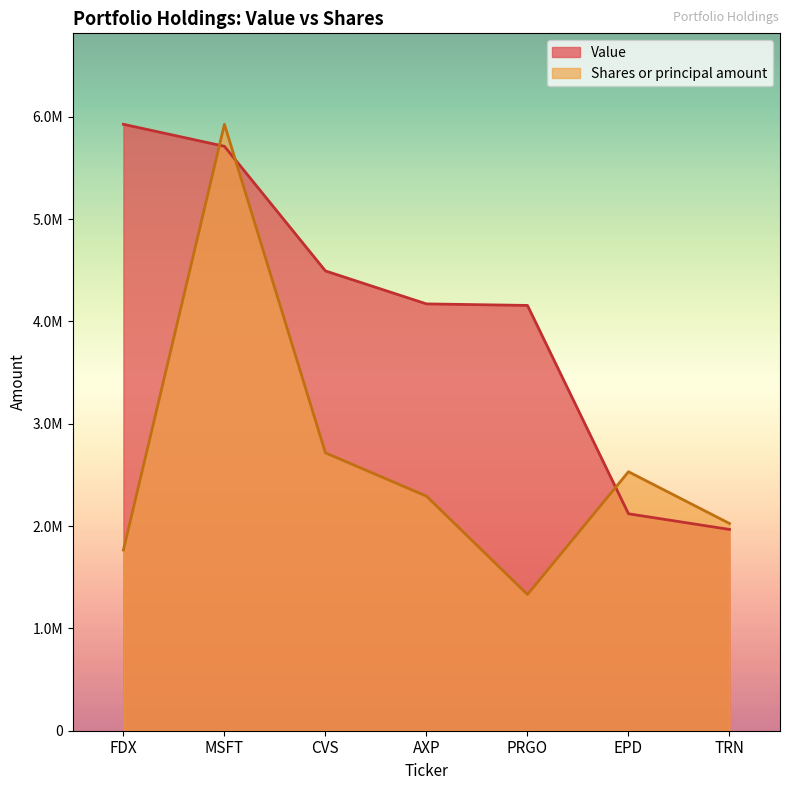

What is the label of the 5th point from the right?

CVS